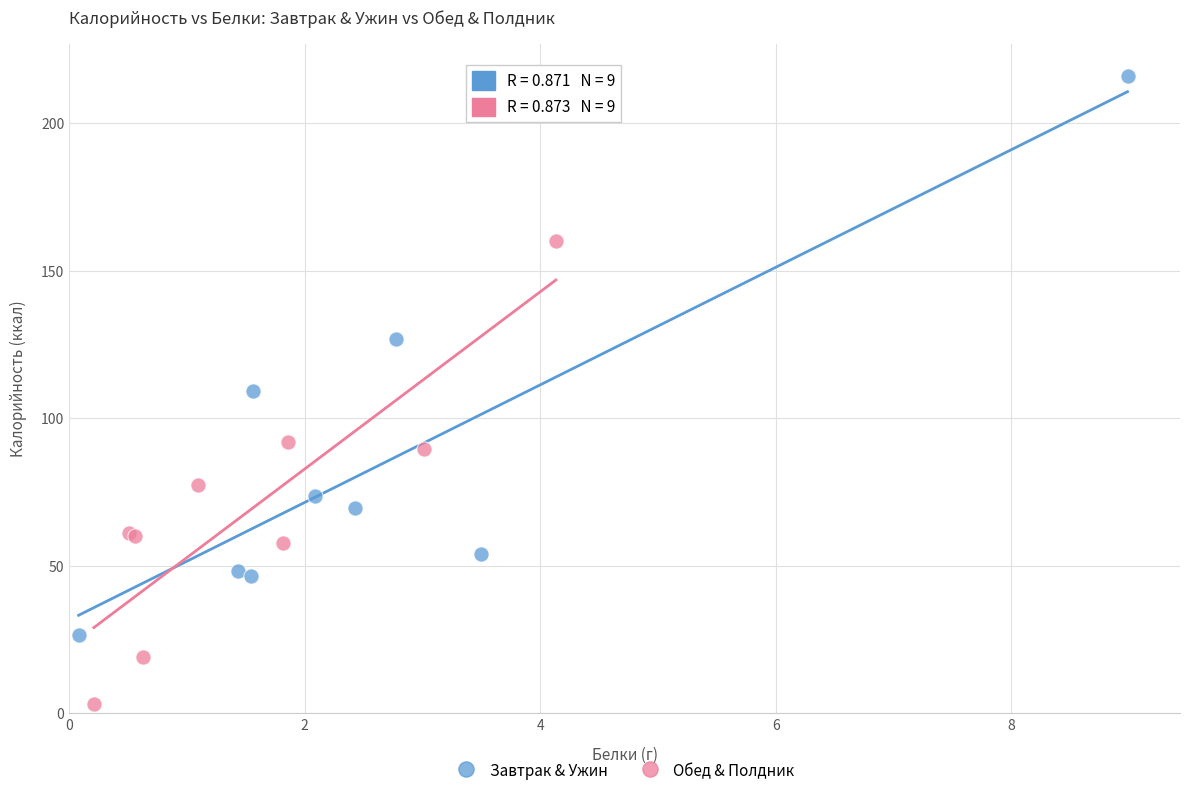

Which series reaches the minimum Y coordinate?

Обед & Полдник